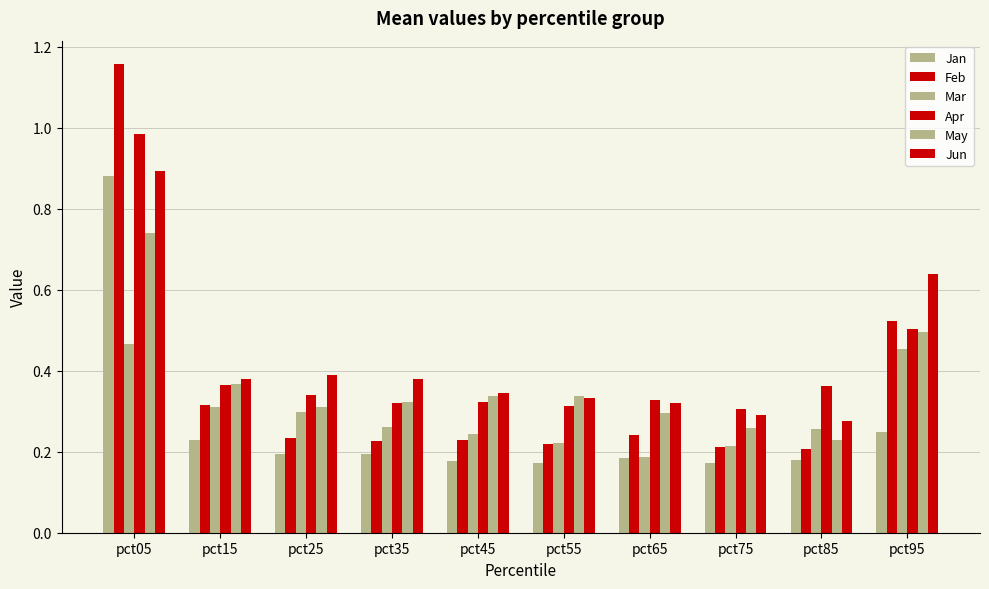

What is the value of the Apr bar at the 1st from the left?

1.0